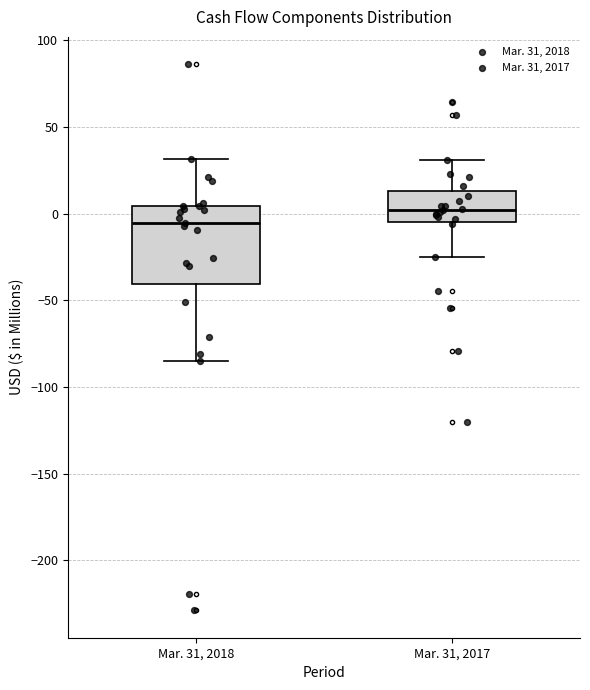

Where does the upper whisker of the box for Mar. 31, 2018 end on the y-axis? The values are not printed on the chart, so give them approximately, as read against the axis.

30